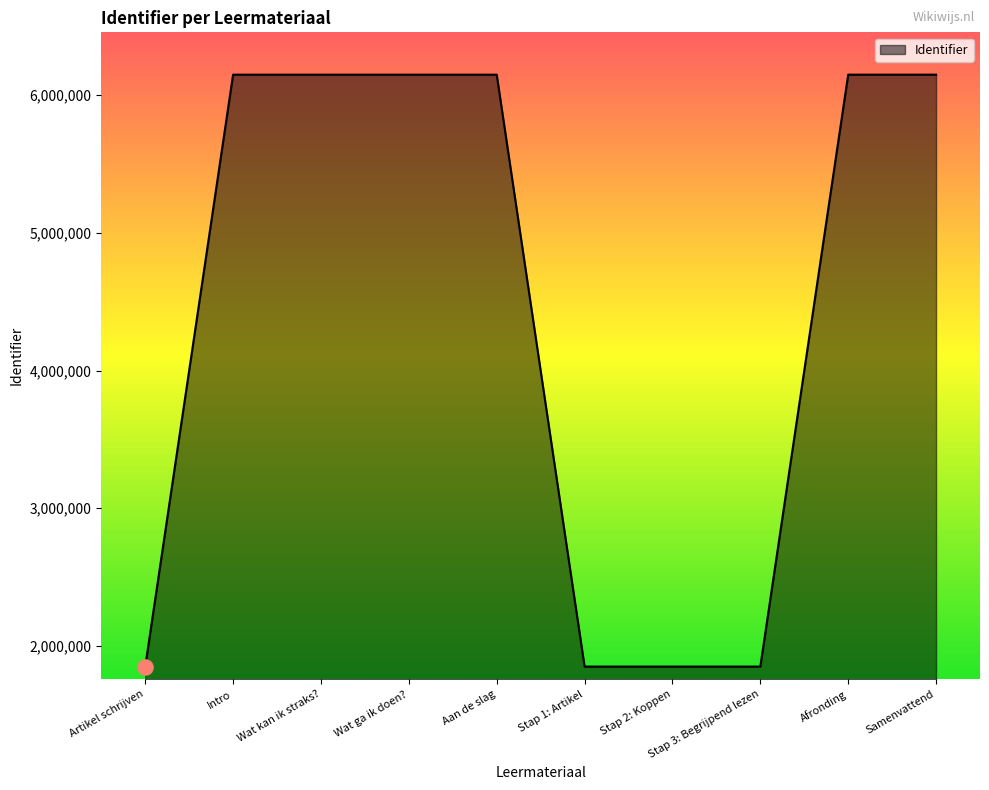

What is the ratio of the value at Aan de slag to the value at Stap 2: Koppen?

3.3